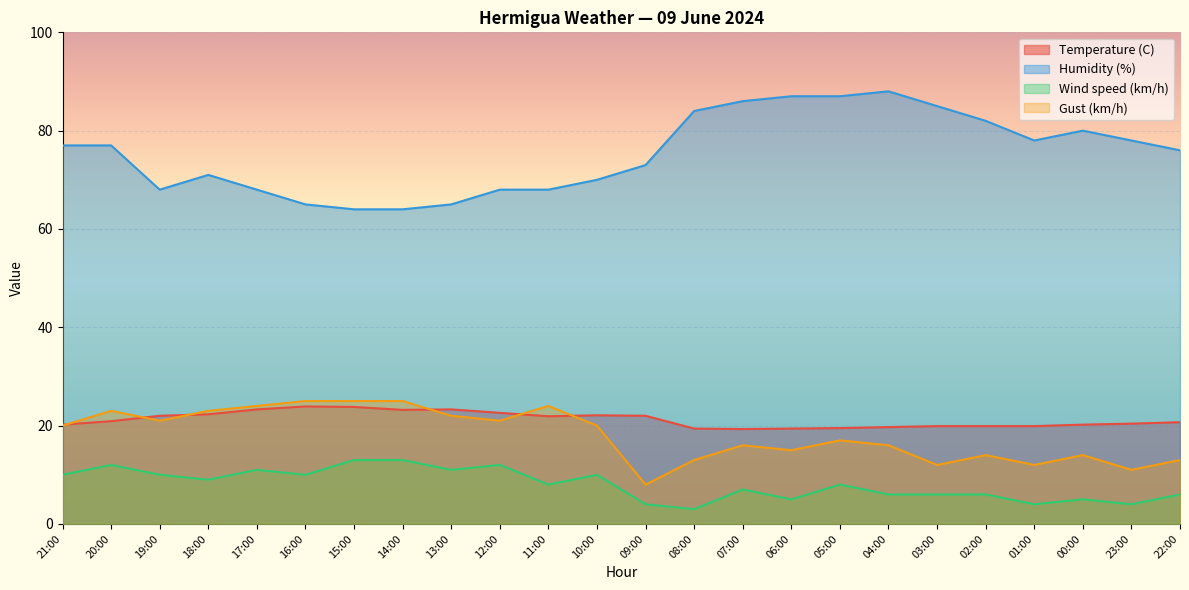

How many values in the Temperature (C) series are below 20?

8